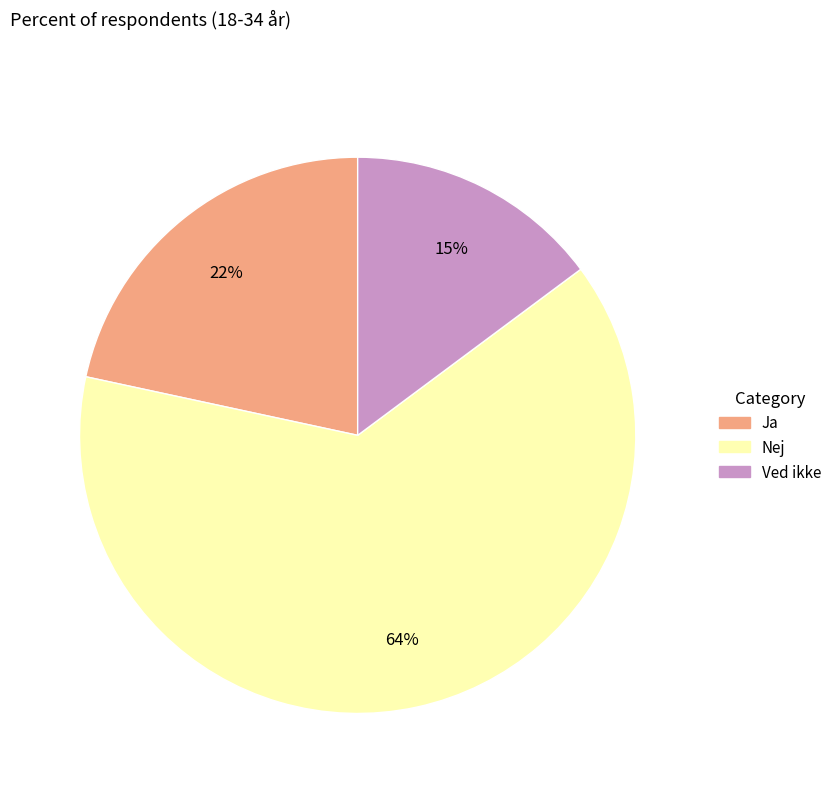

How many segments does this pie chart have?

3